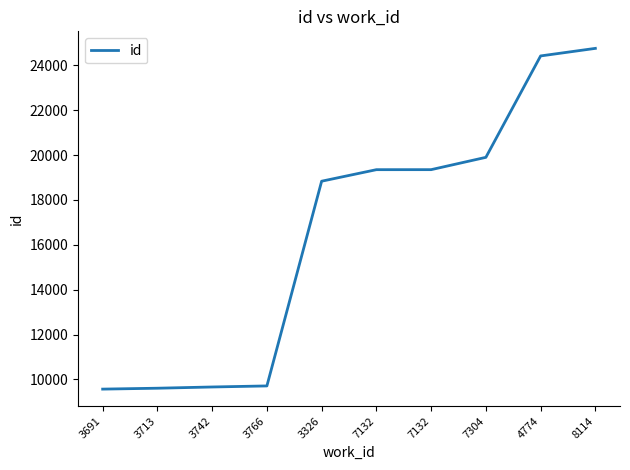

Reading left to right, what are all the values shown in this chart?

9566	9606	9661	9708	18835	19349	19350	19899	24420	24757